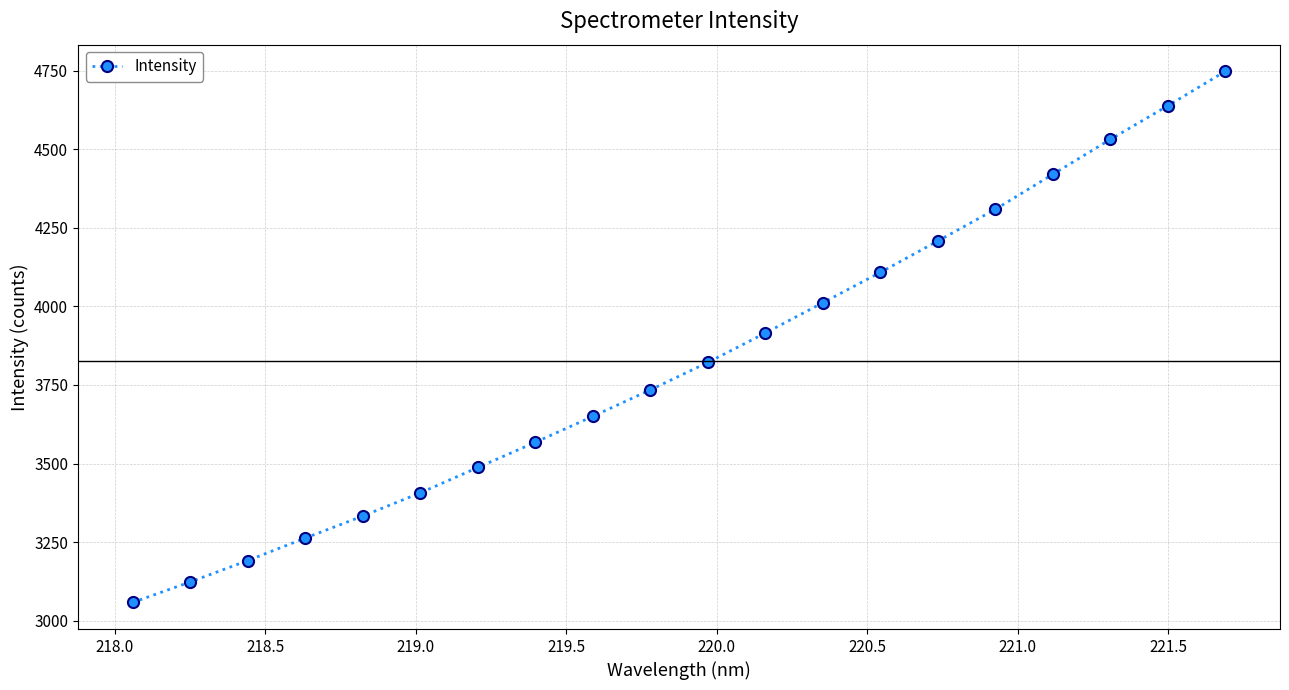

How many distinct data groups are displayed?

1